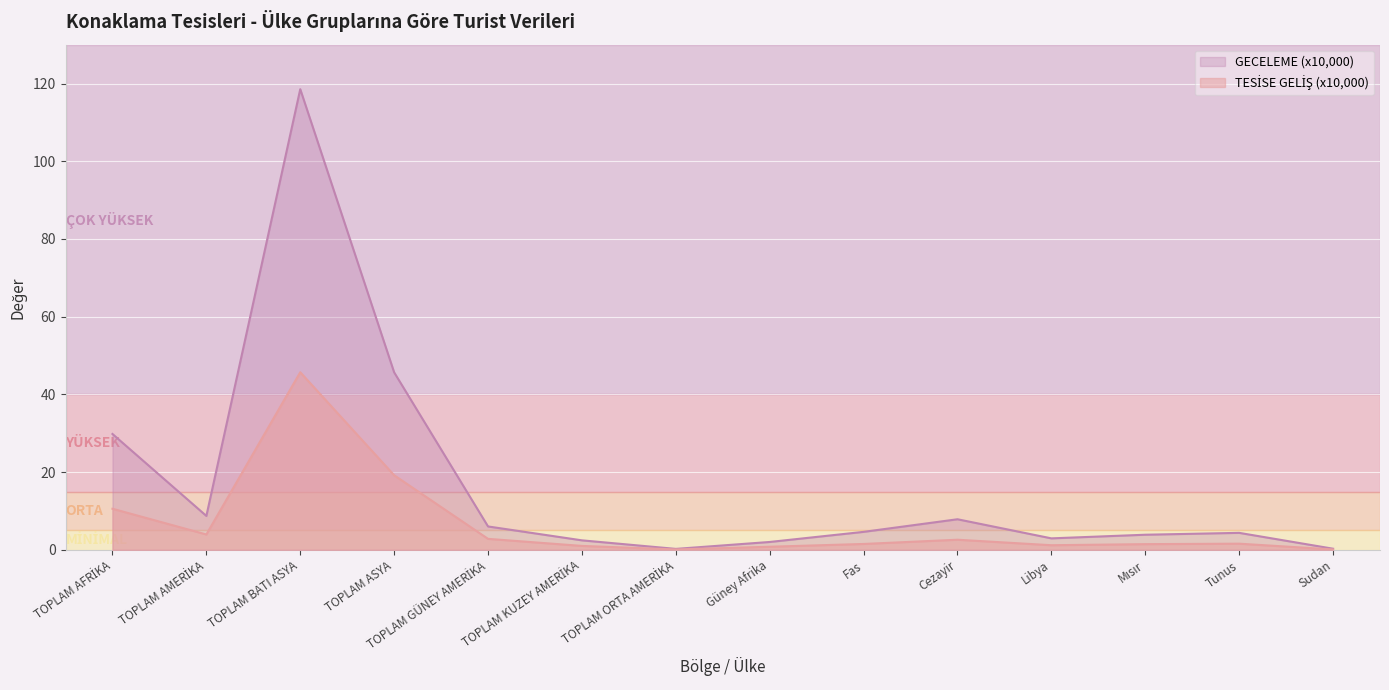

Is it true that GECELEME equals 0.3 at TOPLAM ORTA AMERİKA?

False